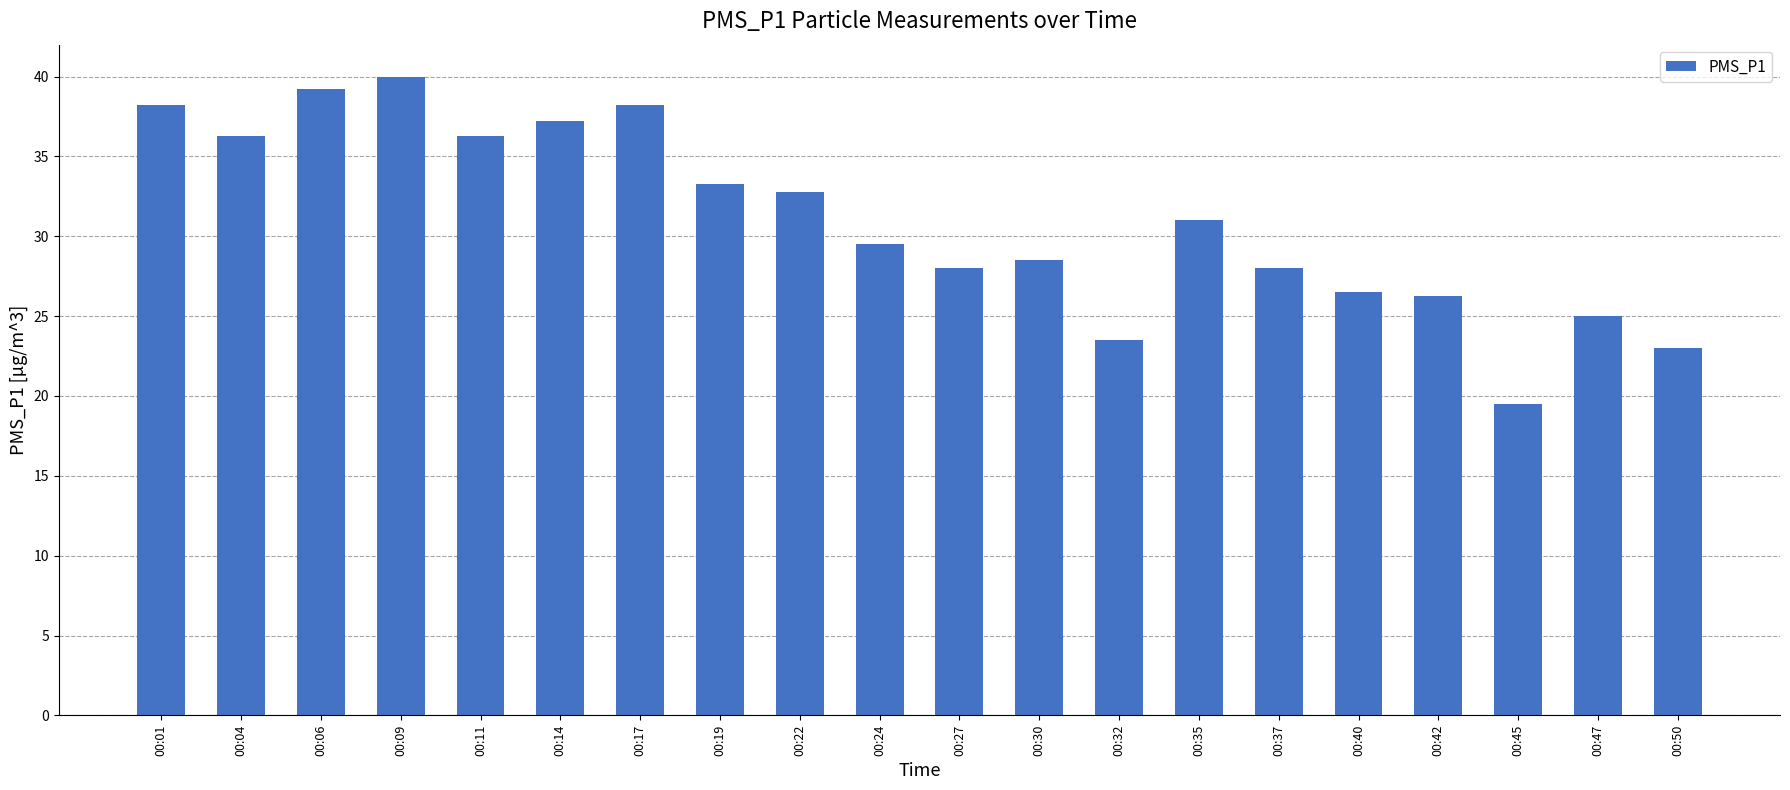

What is the difference between the maximum and minimum values?

20.5